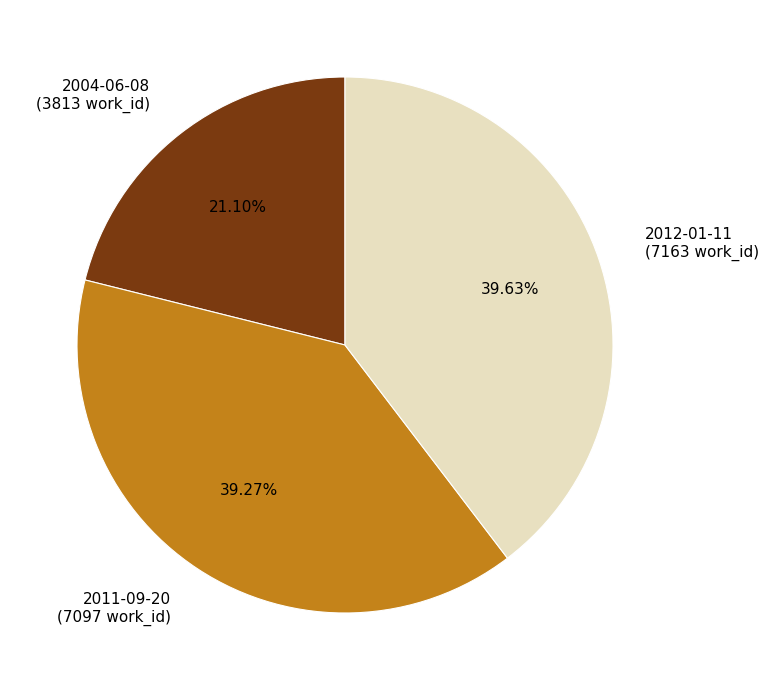

Is there a majority slice in this chart?

No